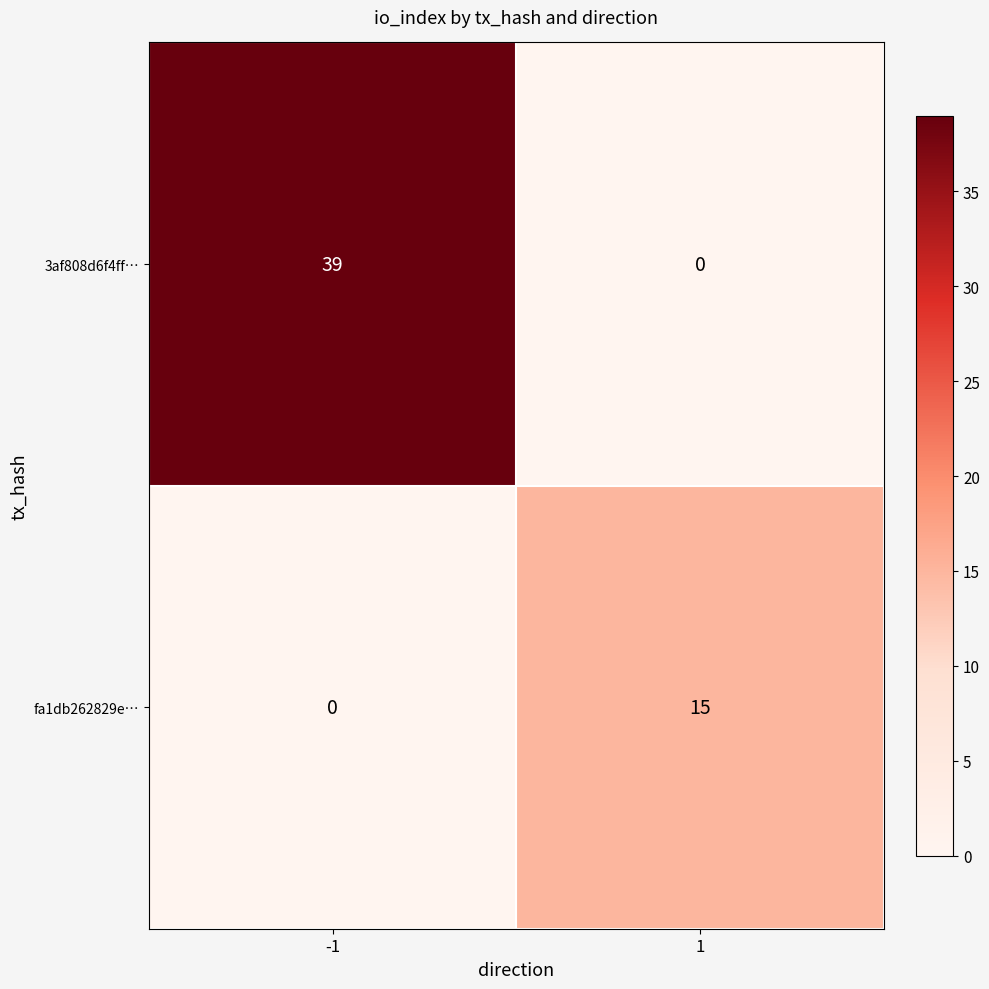

What is the greatest value displayed?

39